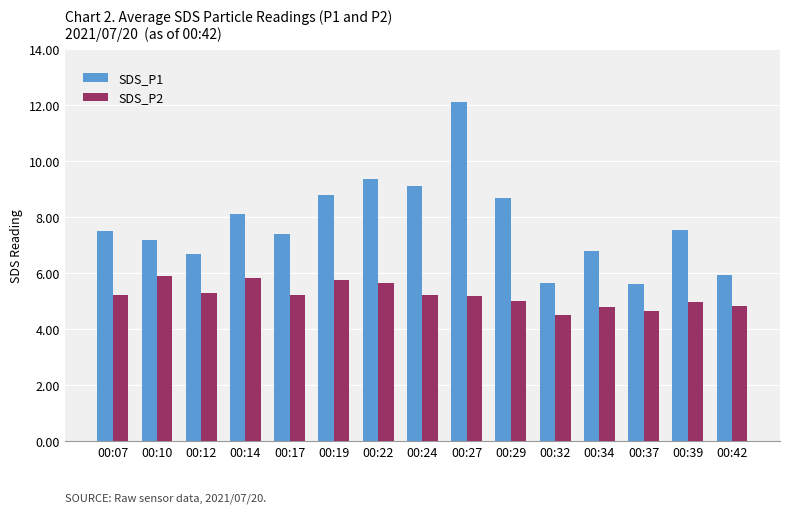

The SDS_P1 series shows 7.4 at 00:17. True or false?

True